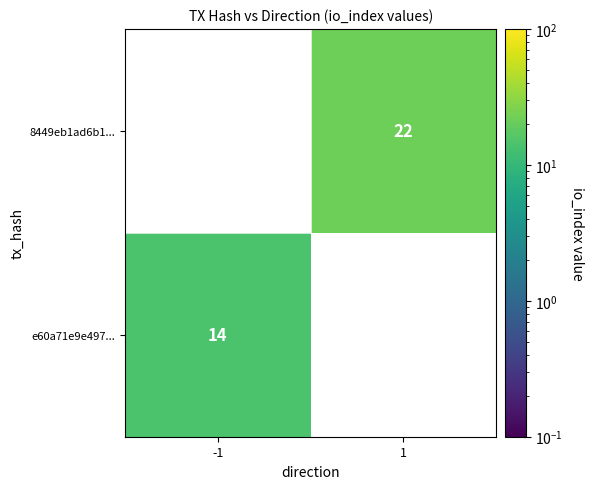

The value of e60a71e9e497... at -1 is 14. True or false?

True